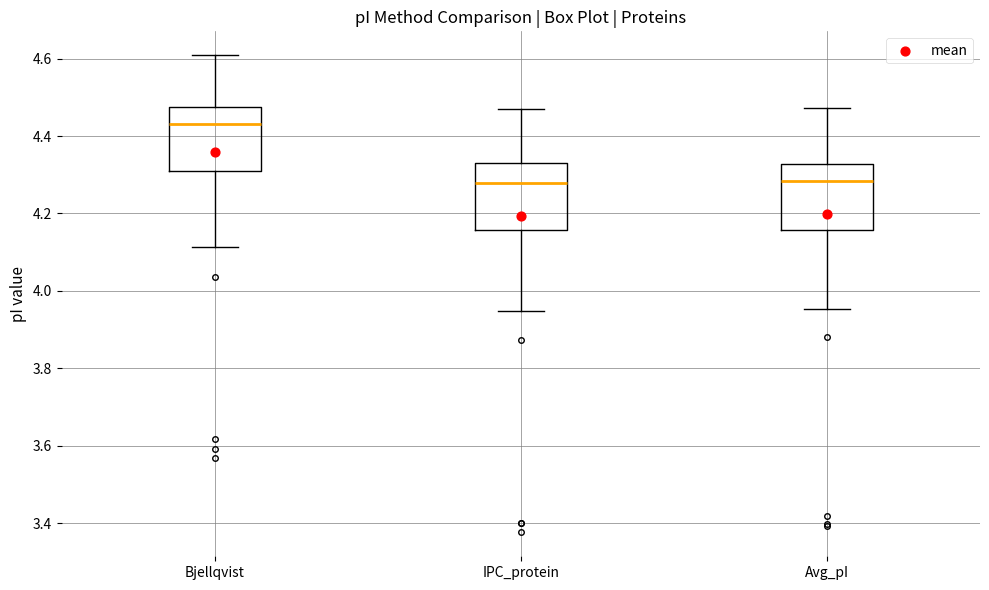

Reading left to right, read every box against the y-axis: the position of its median line, the range the box covers, and the ends of its whiskers. The values are not printed on the chart, so give them approximately, as read against the axis.

Bjellqvist: median 4.44, box 4.32 to 4.48, whiskers 4.12 to 4.60
IPC_protein: median 4.28, box 4.16 to 4.32, whiskers 3.94 to 4.46
Avg_pI: median 4.28, box 4.16 to 4.32, whiskers 3.96 to 4.48